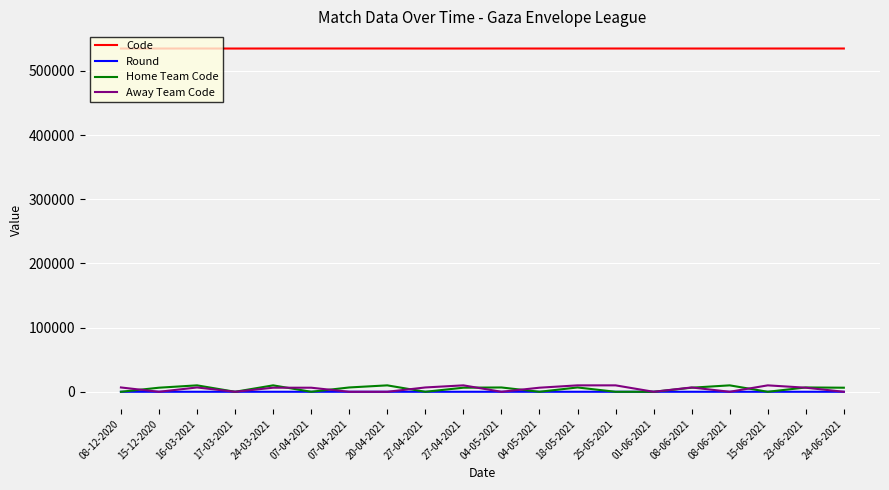

Which series has the largest range (max minus min)?

Home Team Code